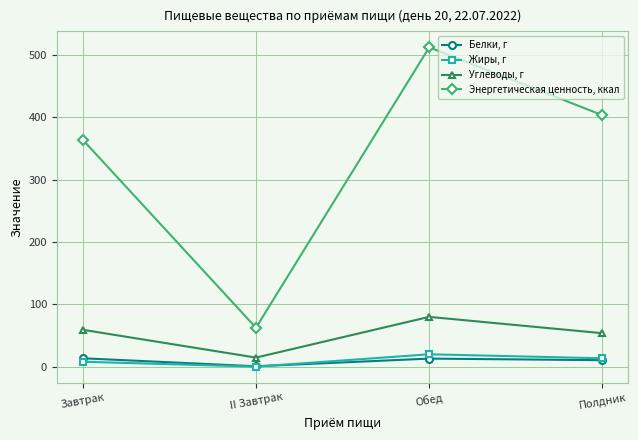

Rank the series at II Завтрак from highest to lowest value.

Энергетическая ценность, ккал, Углеводы, г, Белки, г, Жиры, г